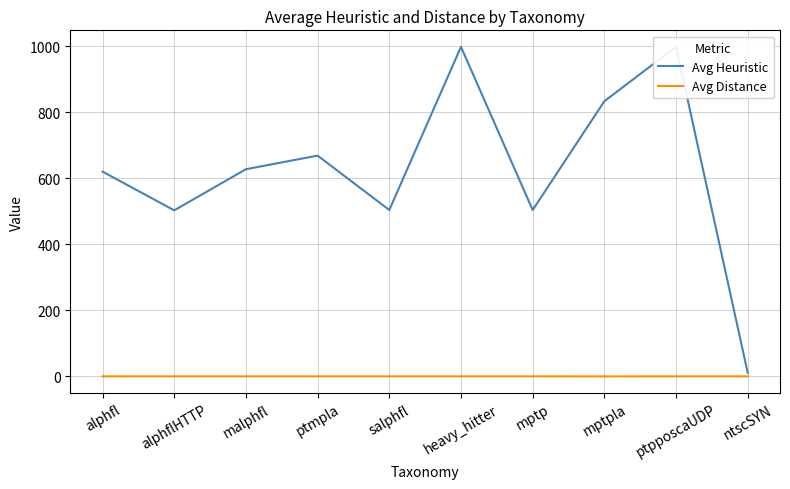

At salphfl, list the series in order from largest to smallest.

Avg Heuristic, Avg Distance